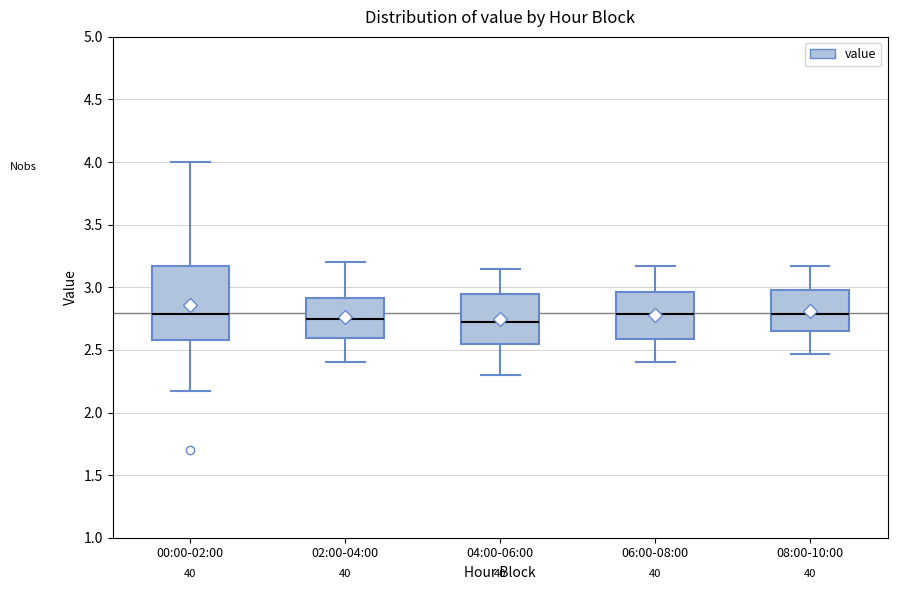

Which box is the tallest, from its lower edge to its upper edge?

00:00-02:00